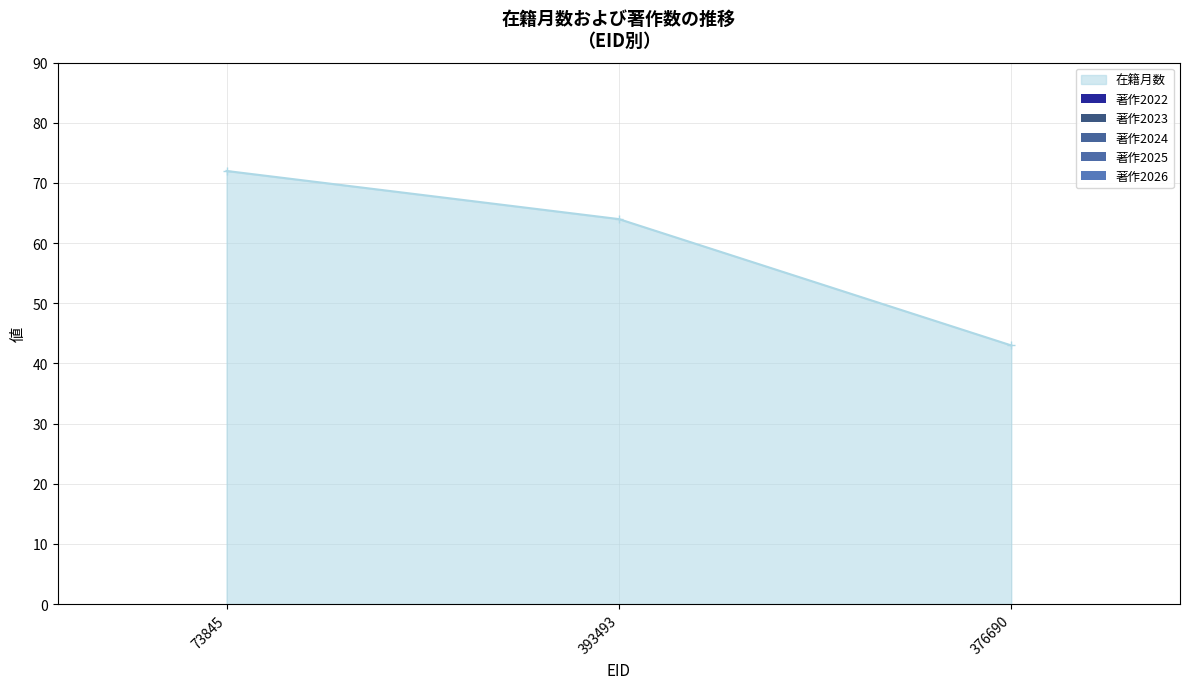

What is the greatest value displayed?

72